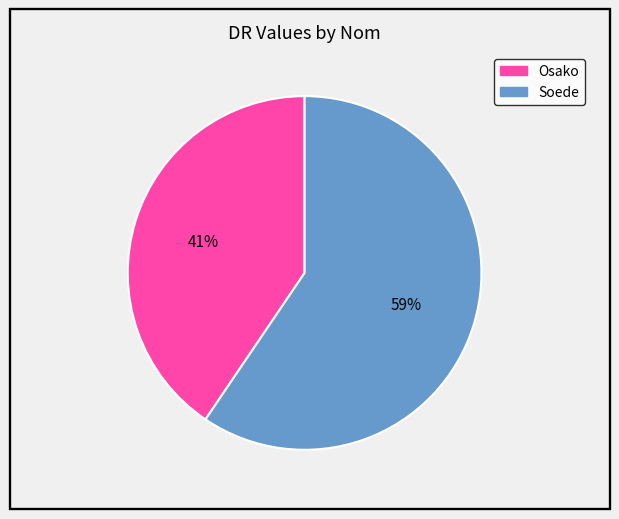

To the nearest percent, what is the average slice percentage?

50%